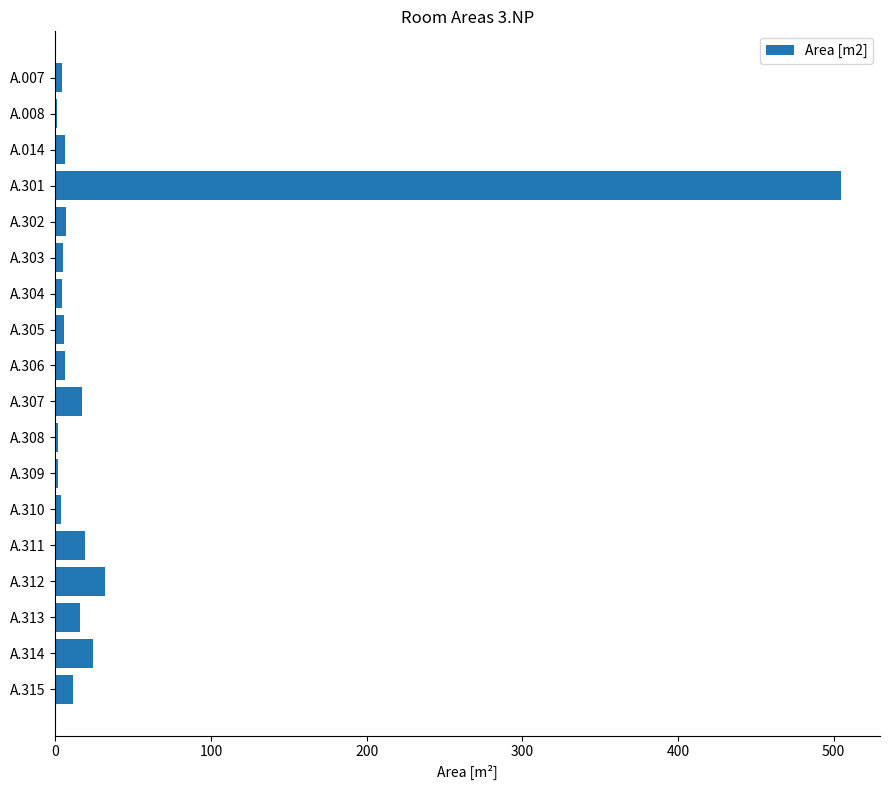

At which label is the value closest to 252?

A.312